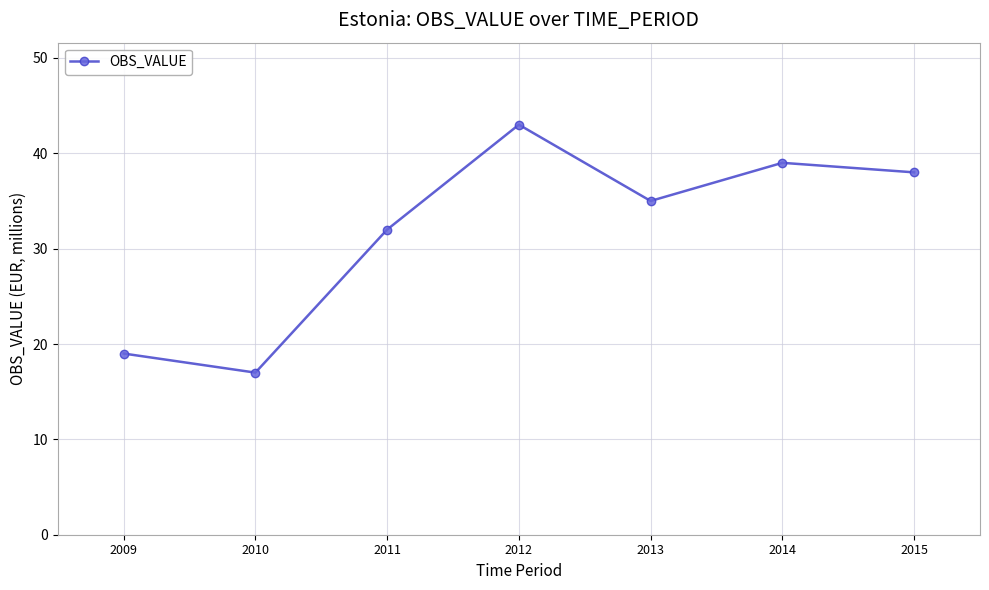

Rank the categories by value from highest to lowest.

2012, 2014, 2015, 2013, 2011, 2009, 2010